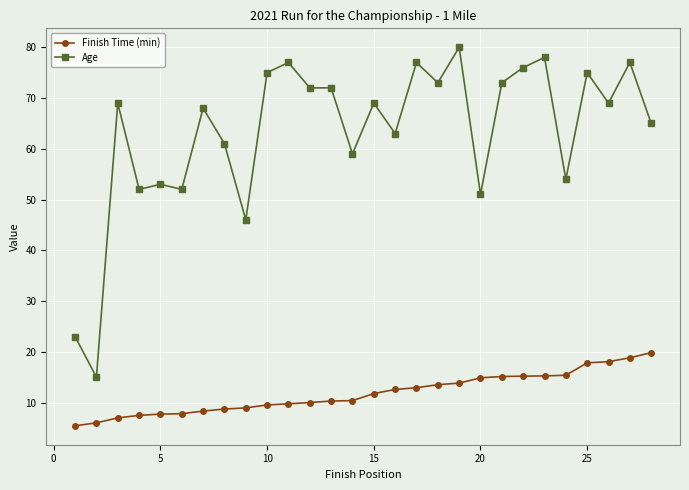

What is the difference between the maximum and minimum values in the Finish Time (min) series?

14.4